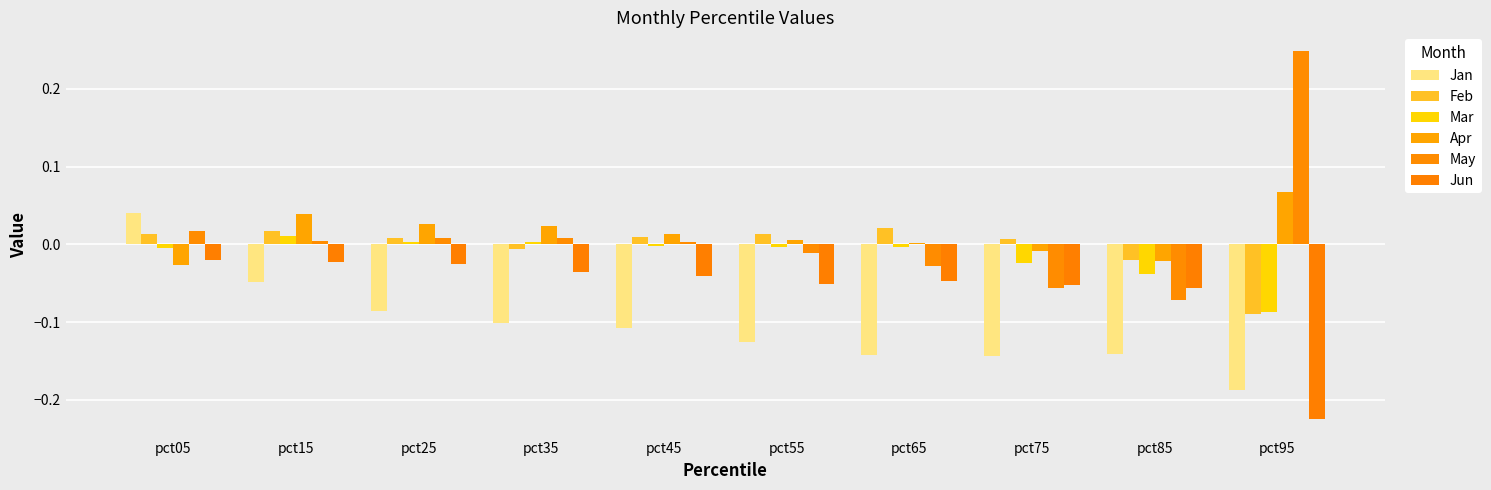

At how many categories does at least one series exceed 0?

9